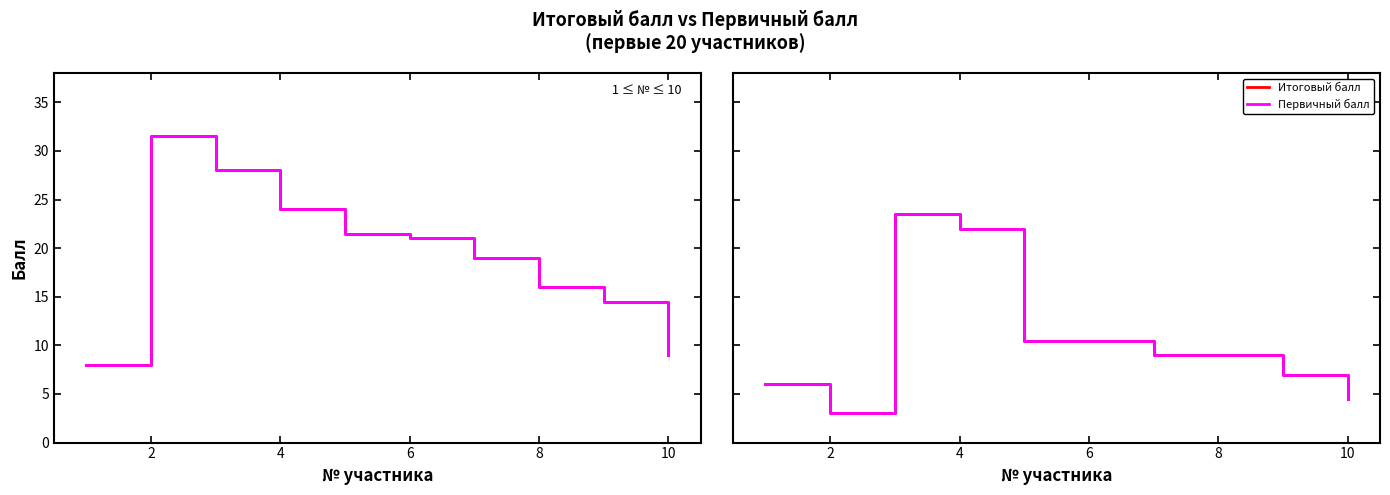

Which series changed the most between 2 and 4?

Итоговый балл